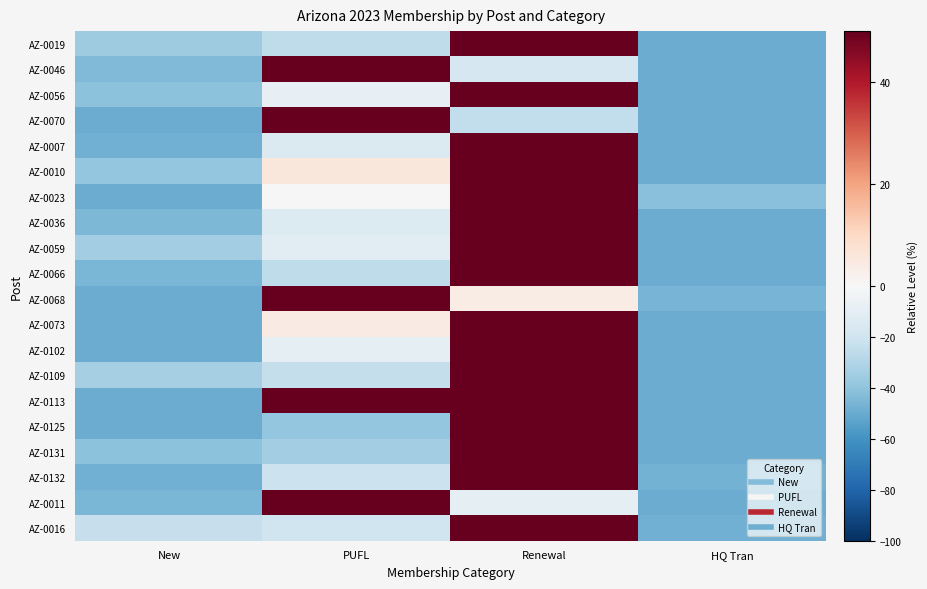

At how many categories does at least one series exceed 49?

2